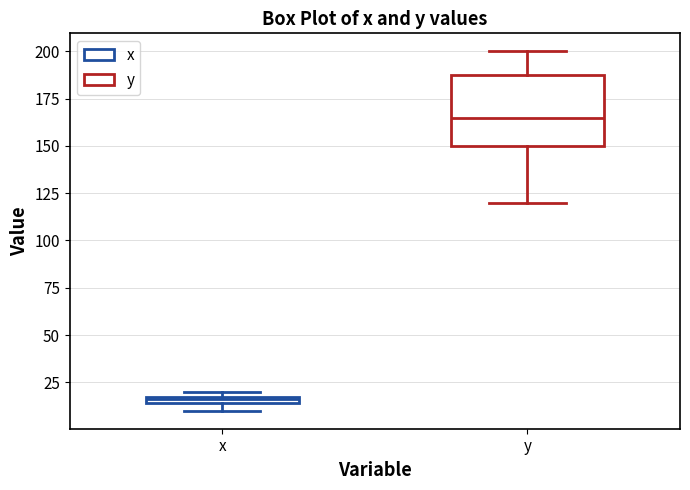

Which box is the tallest, from its lower edge to its upper edge?

y